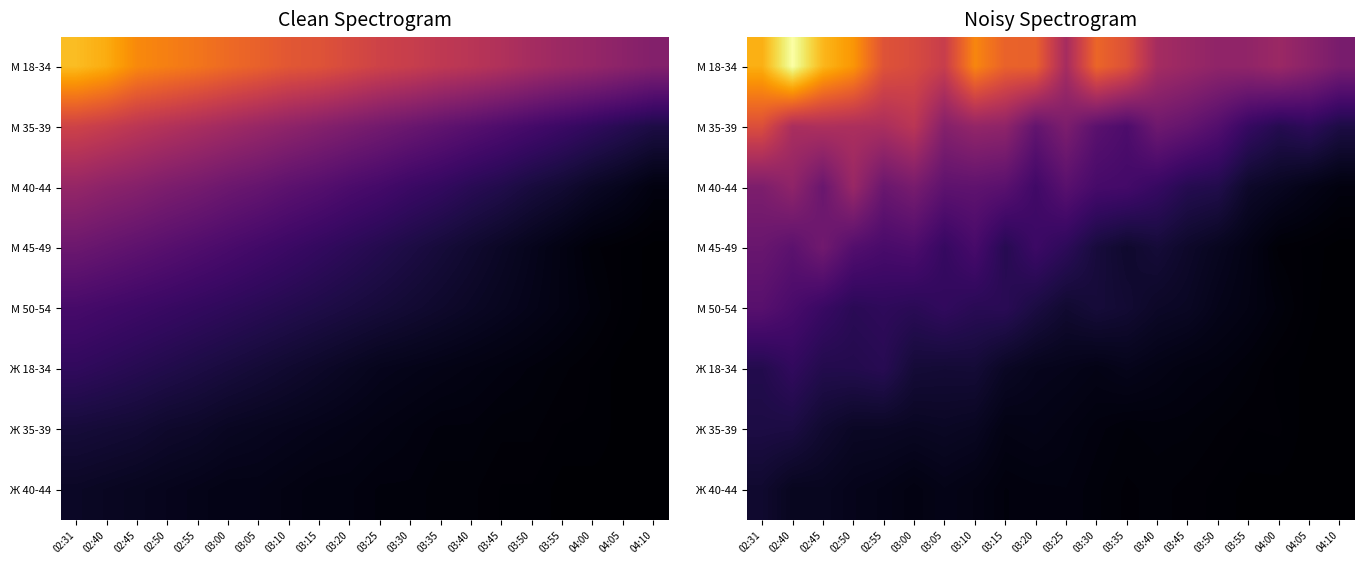

Which series has the largest range (max minus min)?

М 18-34